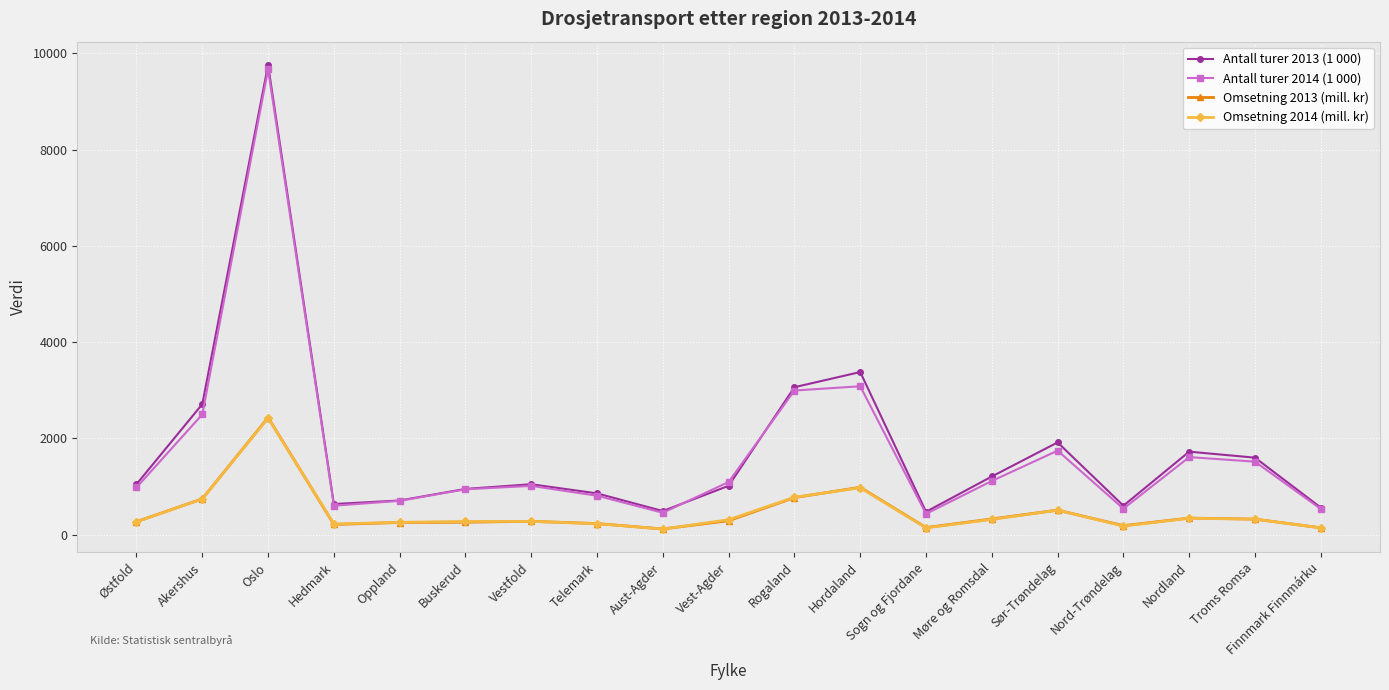

How many series are shown in this chart?

4